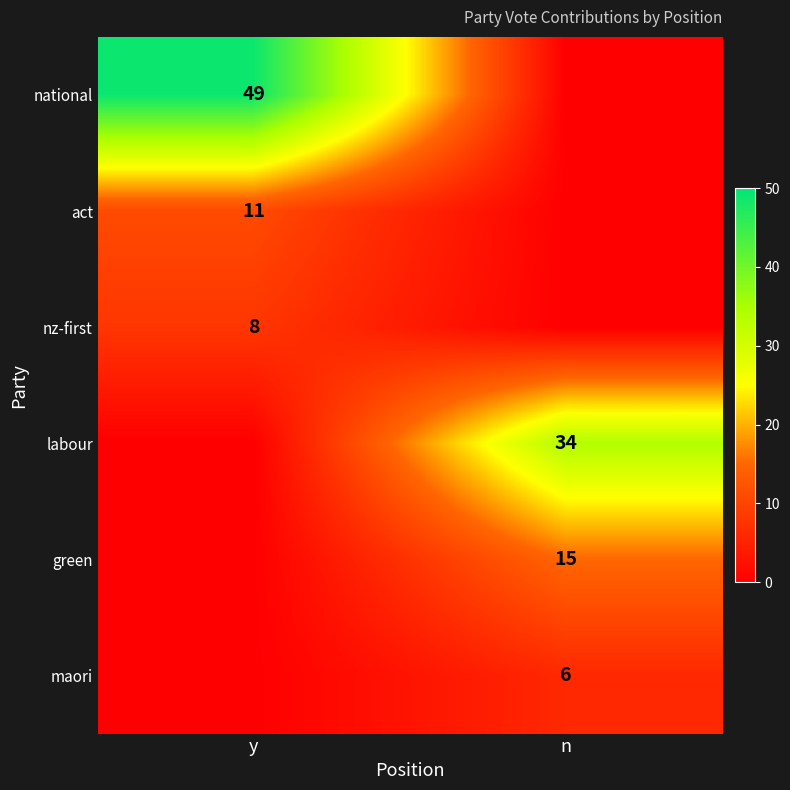

Which category has the highest value across all series?

y